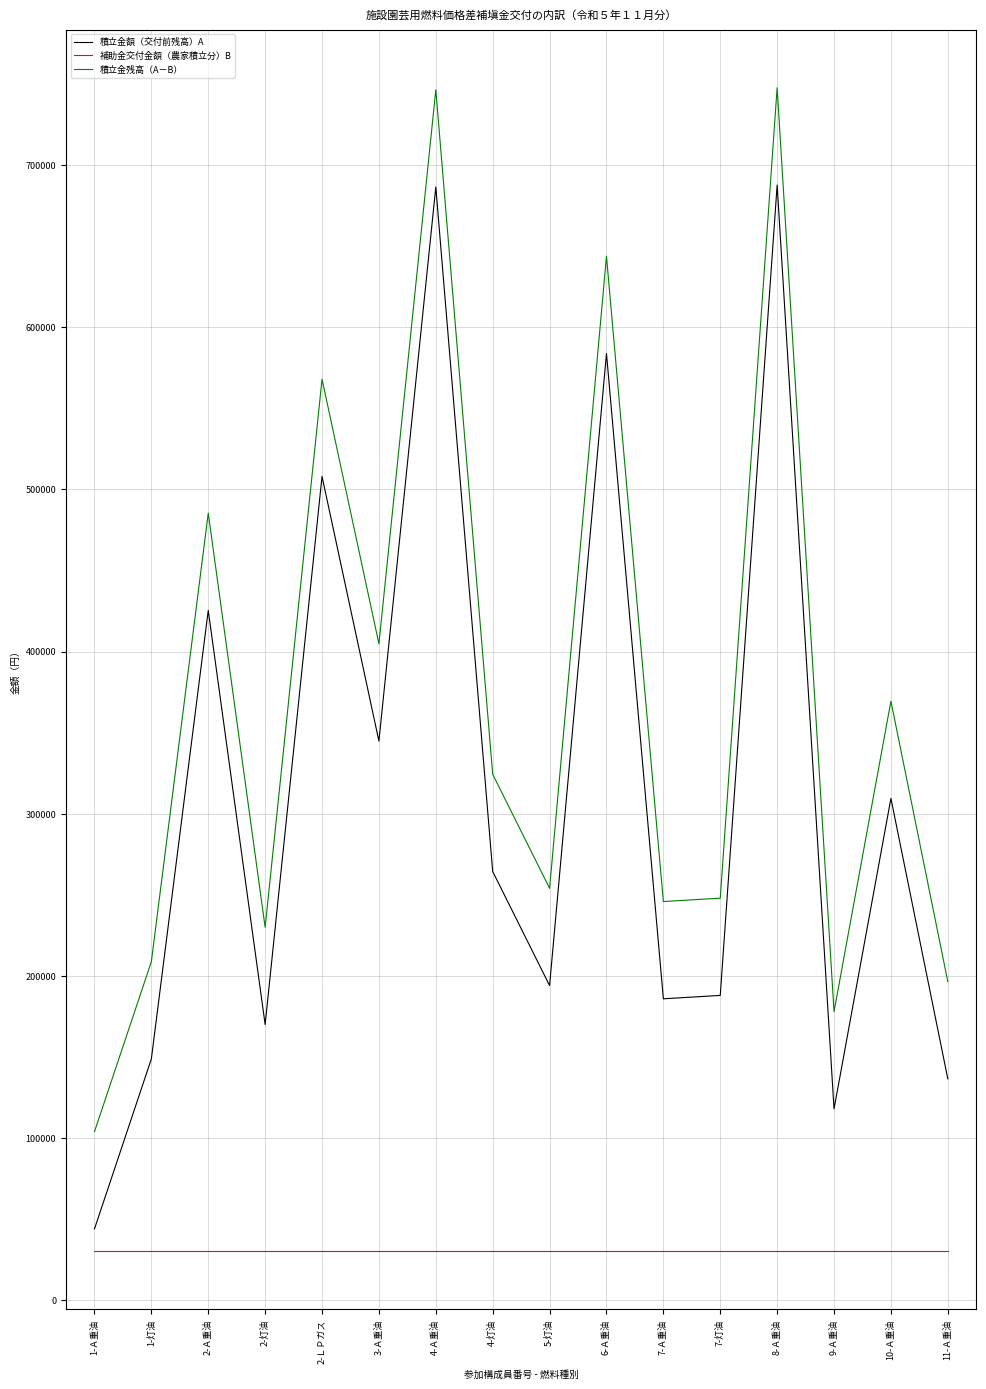

At how many categories does at least one series exceed 396478?

6